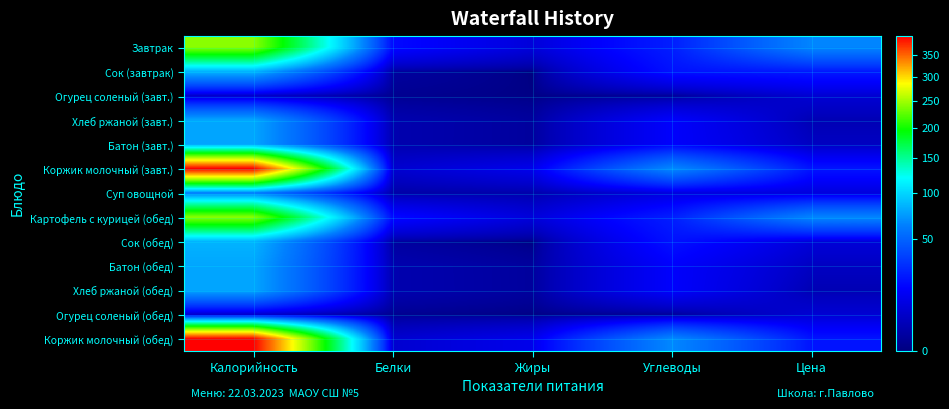

Which has a higher value, Цена or Калорийность?

Калорийность